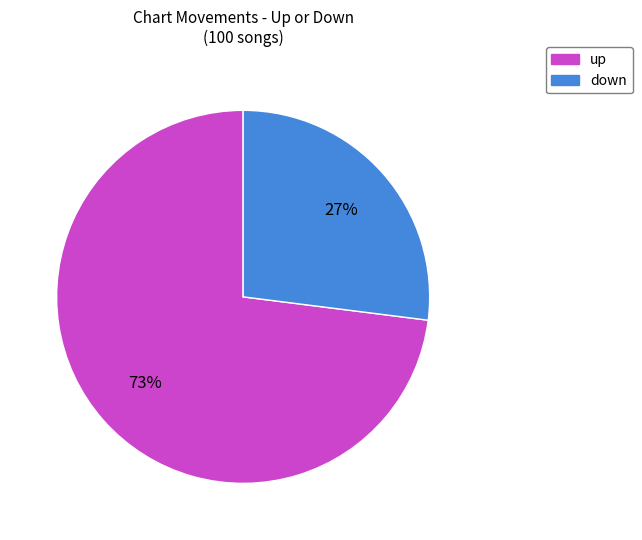

Which slice is the smallest?

down